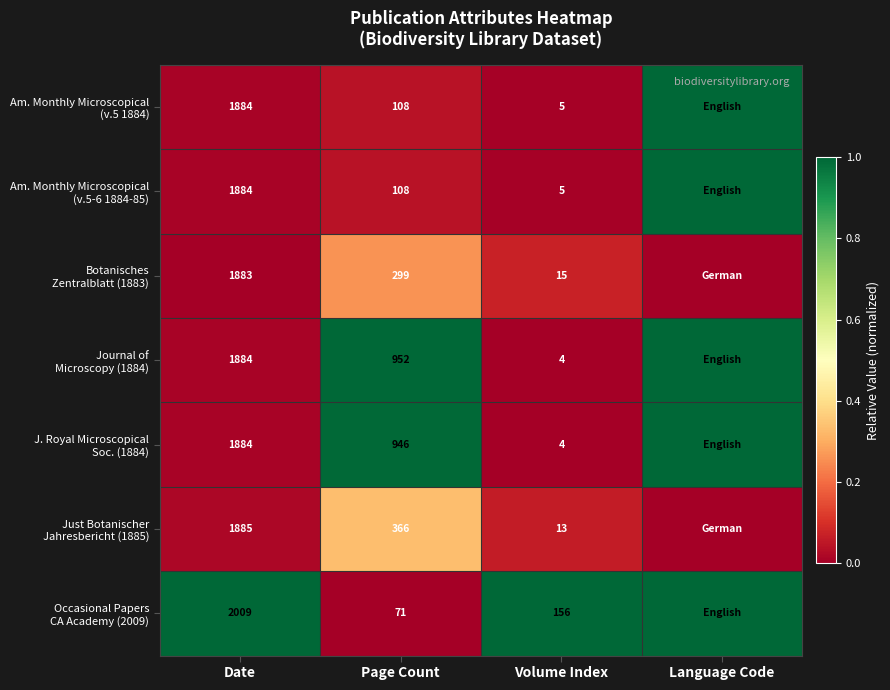

What is the total value across all series at Volume Index?

202